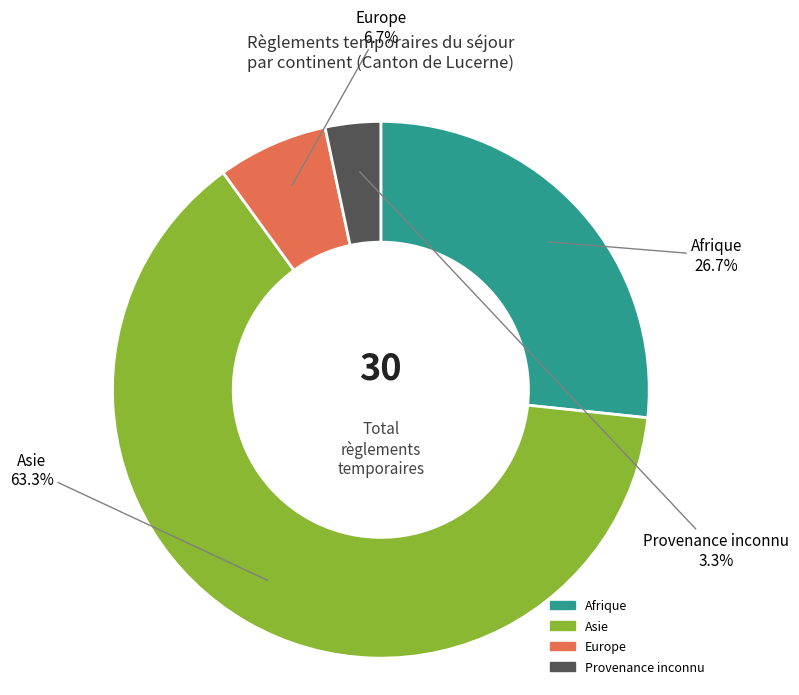

To the nearest percent, what portion does Provenance inconnu represent?

3%